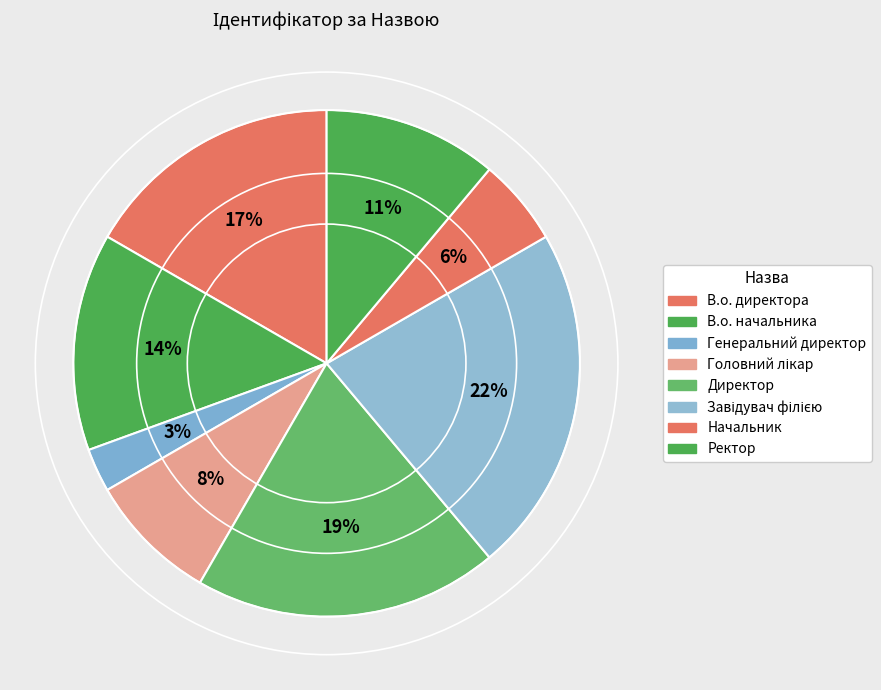

True or false: Ректор accounts for 11% of the total.

True